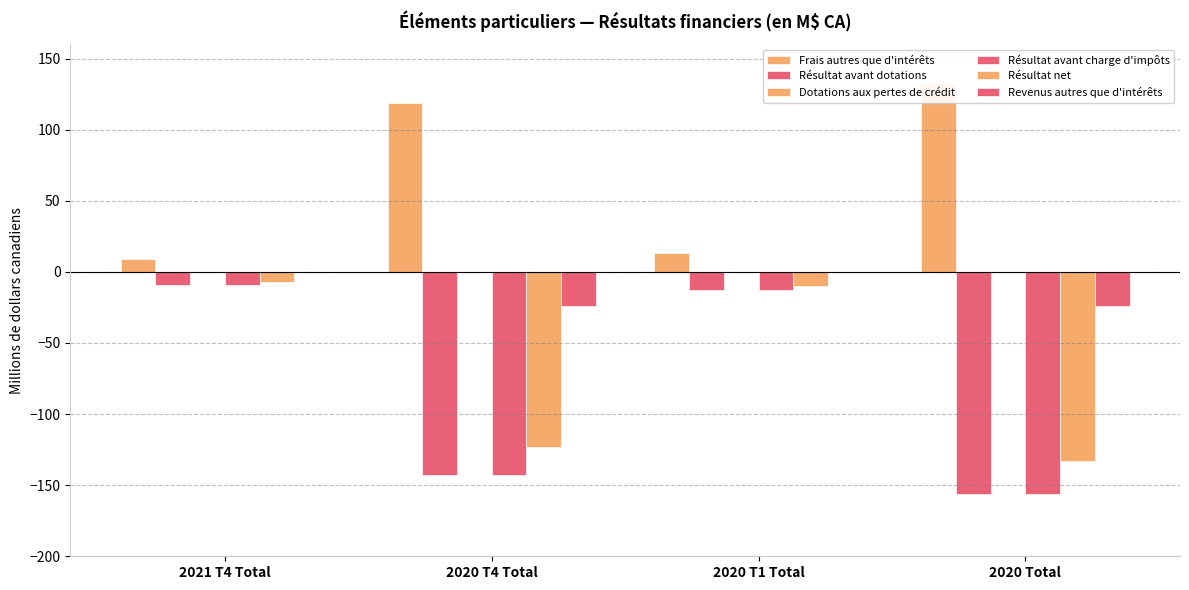

True or false: Résultat avant dotations has a value of -13 at 2020 T1 Total.

True